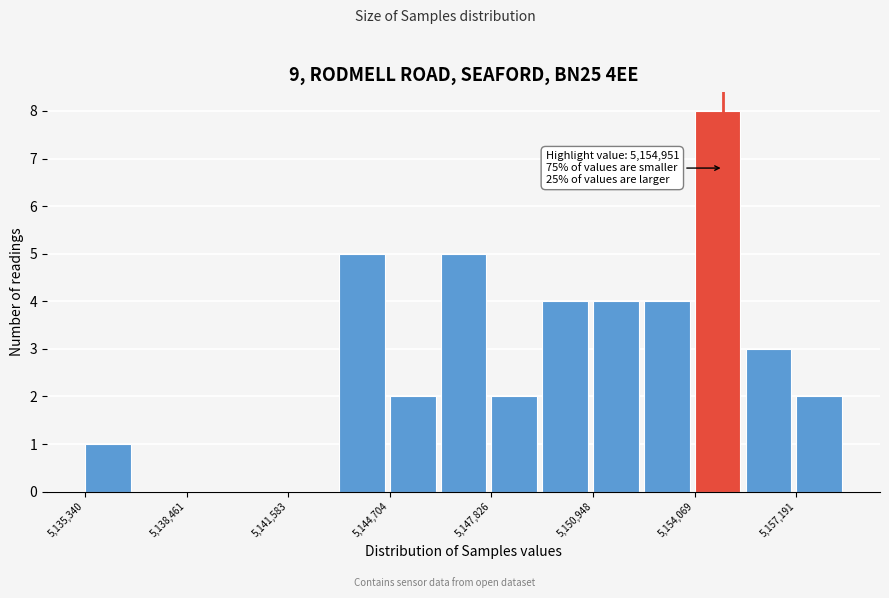

Read against the x-axis, roughly where is the centre of the tallest bar?

5155000